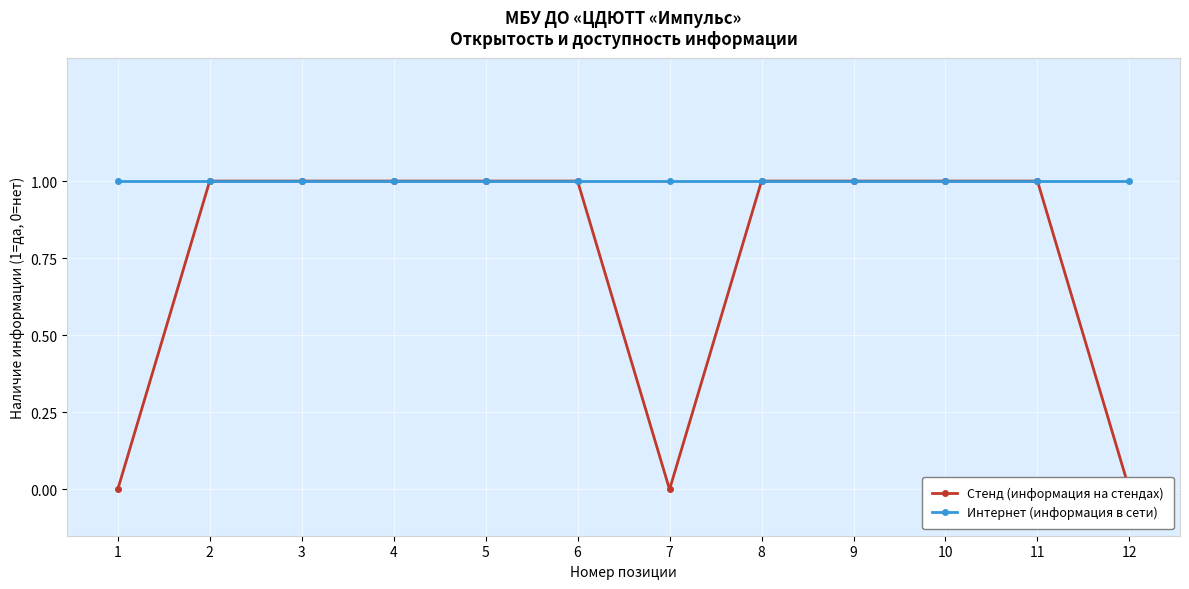

Reading left to right, transcribe all the data shown in this chart.

Стенд (информация на стендах): 1=0	2=1	3=1	4=1	5=1	6=1	7=0	8=1	9=1	10=1	11=1	12=0
Интернет (информация в сети): 1=1	2=1	3=1	4=1	5=1	6=1	7=1	8=1	9=1	10=1	11=1	12=1